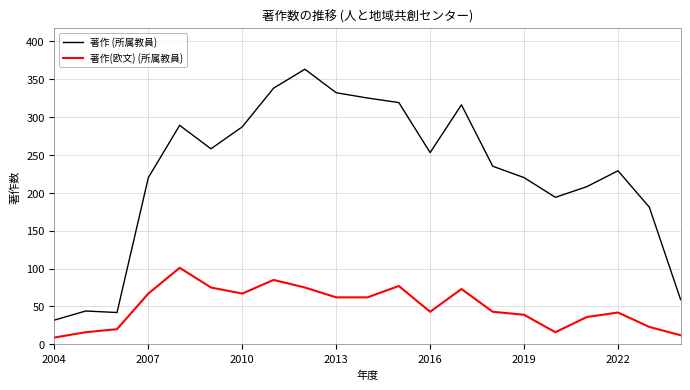

True or false: 著作(欧文) (所属教員) and 著作 (所属教員) intersect in this chart.

False